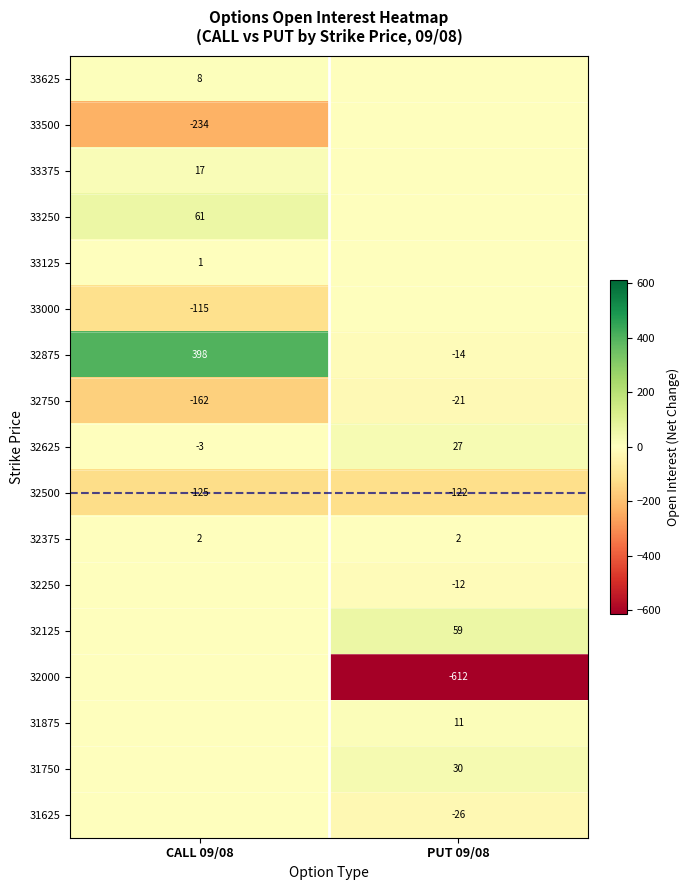

What is the difference between the highest and lowest values at CALL 09/08?

632